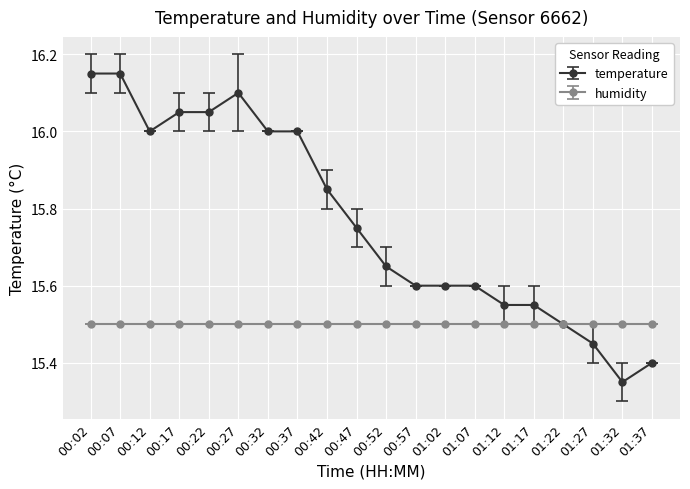

Which series has the largest total across all categories?

temperature